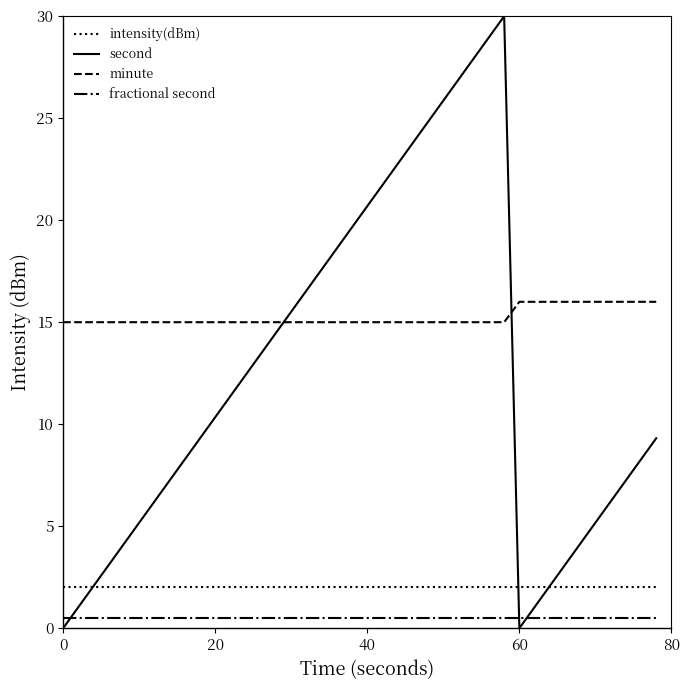

Which series has the largest total across all categories?

minute